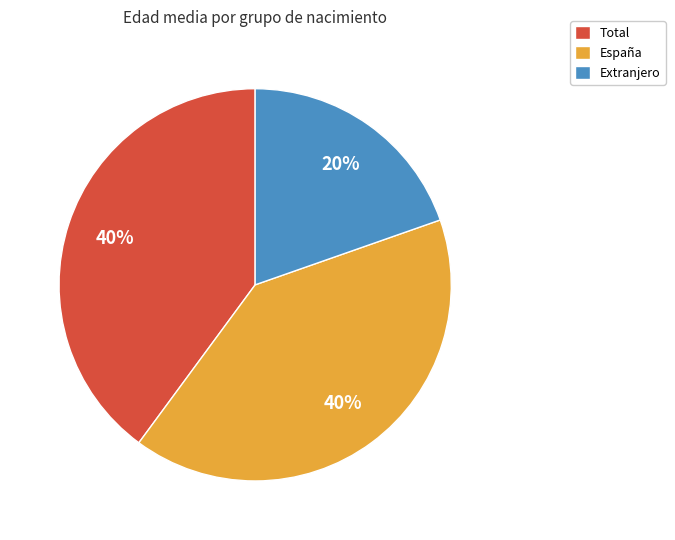

To the nearest percent, what is the average slice percentage?

33%